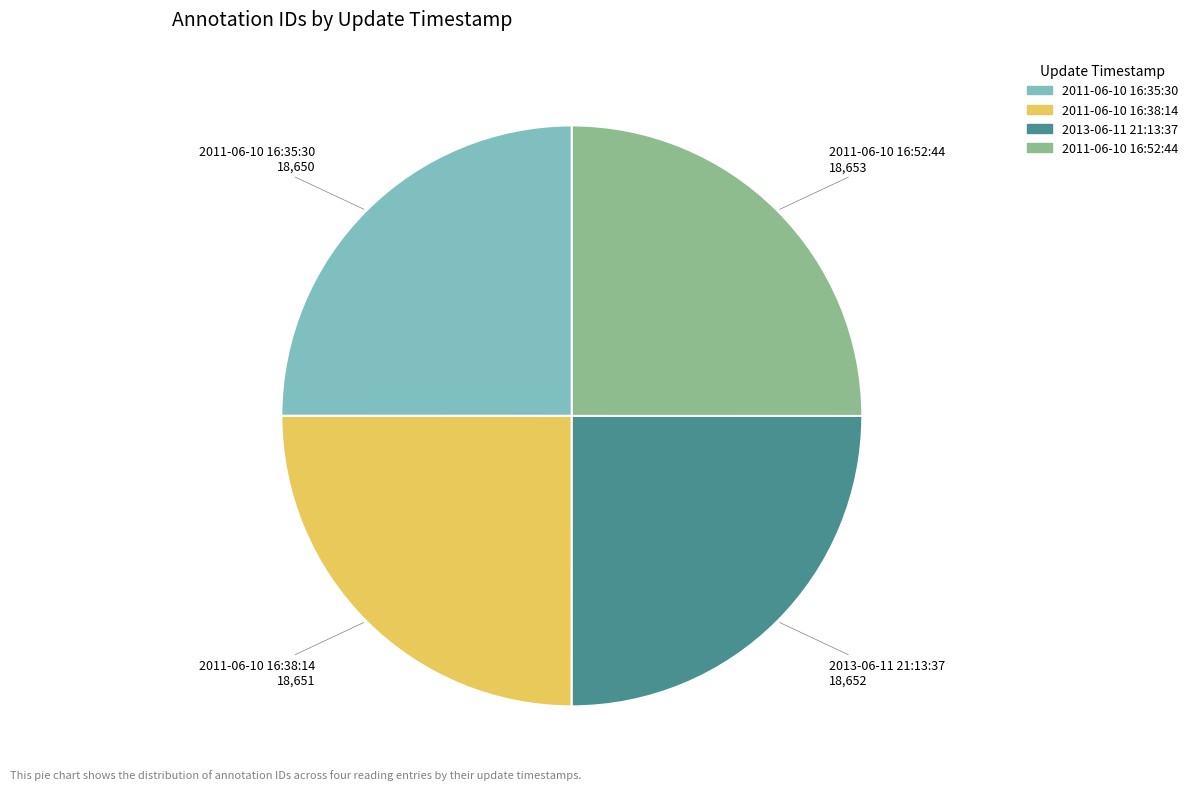

Is there any slice that represents more than half of the pie?

No